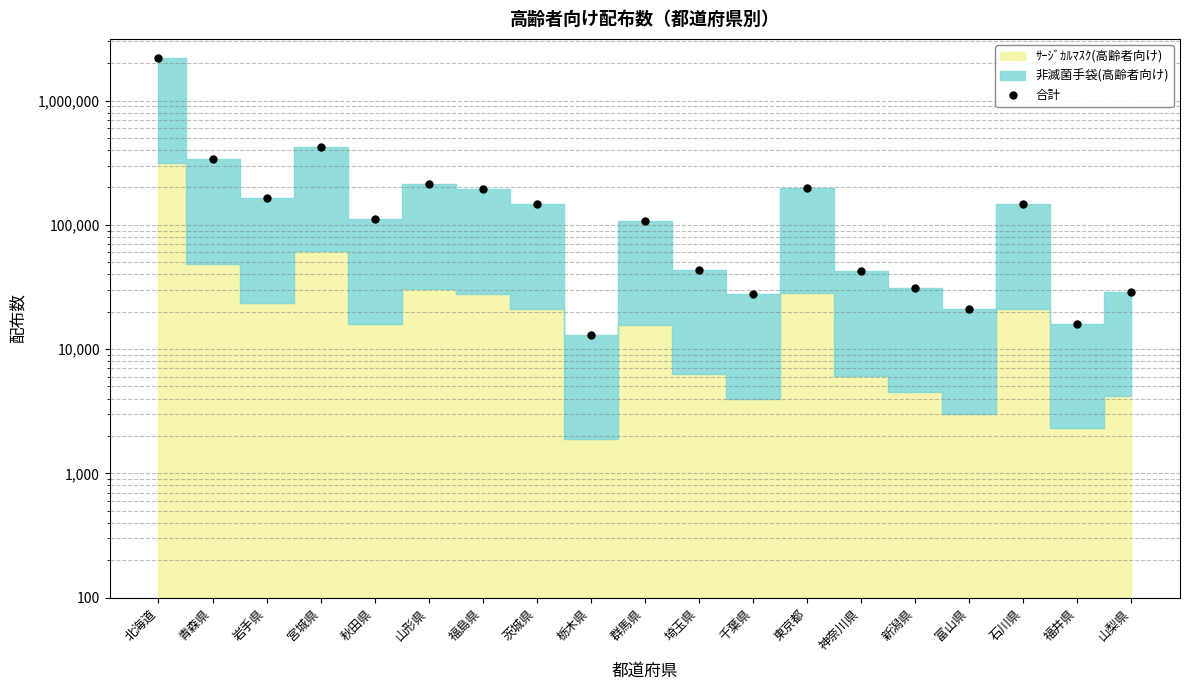

Approximately how many times larger is the value at 山形県 compared to 富山県?

10.3